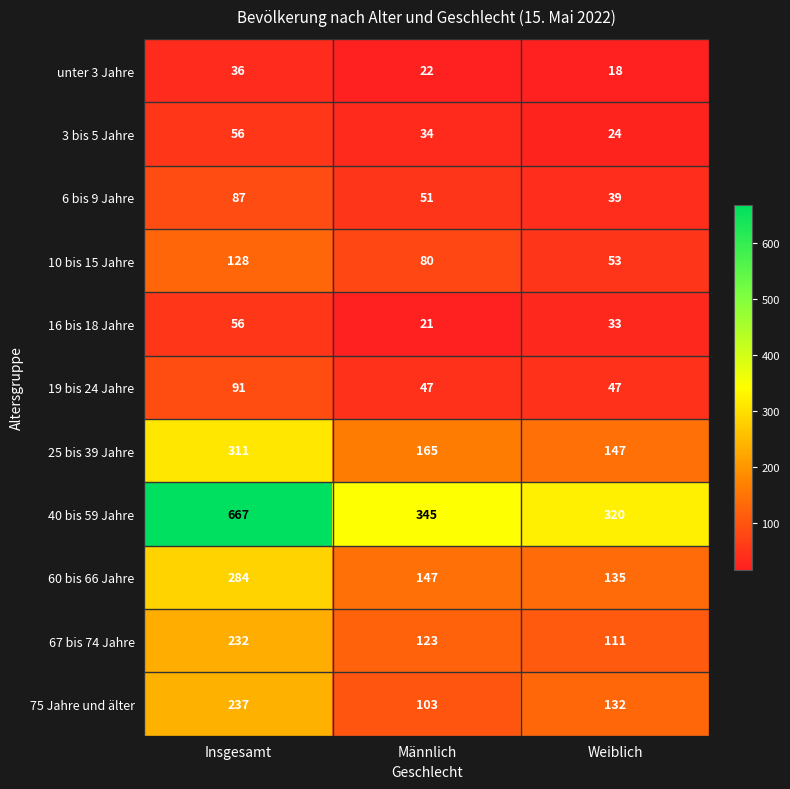

What value does the unter 3 Jahre series have at Insgesamt, to the nearest 5?

35